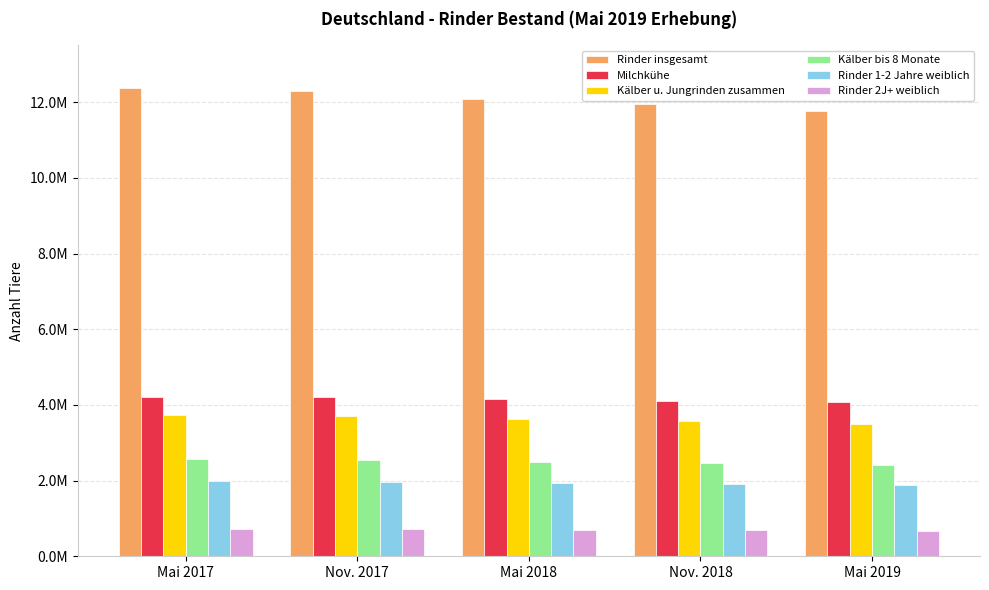

Is the value of Kälber bis 8 Monate at Nov. 2017 greater than the value of Rinder 2J+ weiblich at Mai 2019?

Yes